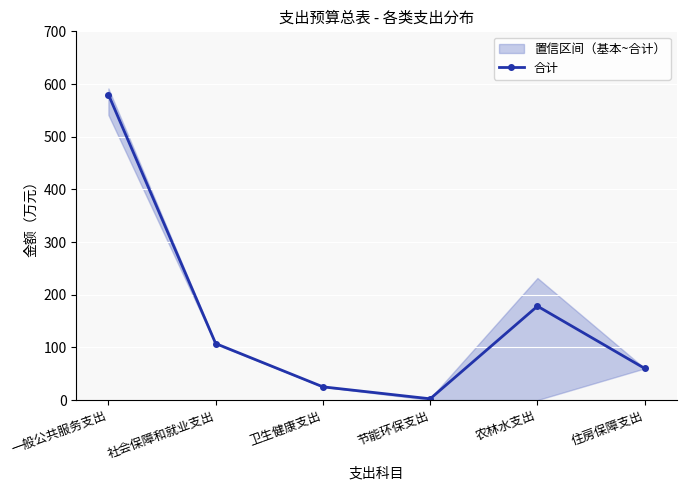

What position from the right is 社会保障和就业支出?

5